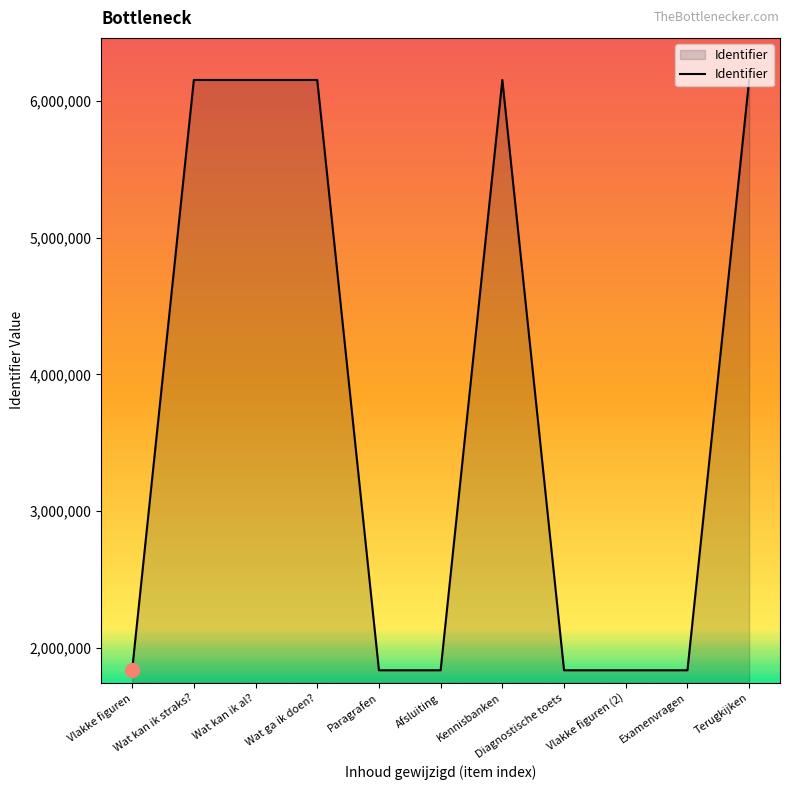

What is the difference between the maximum and minimum values?

4315270